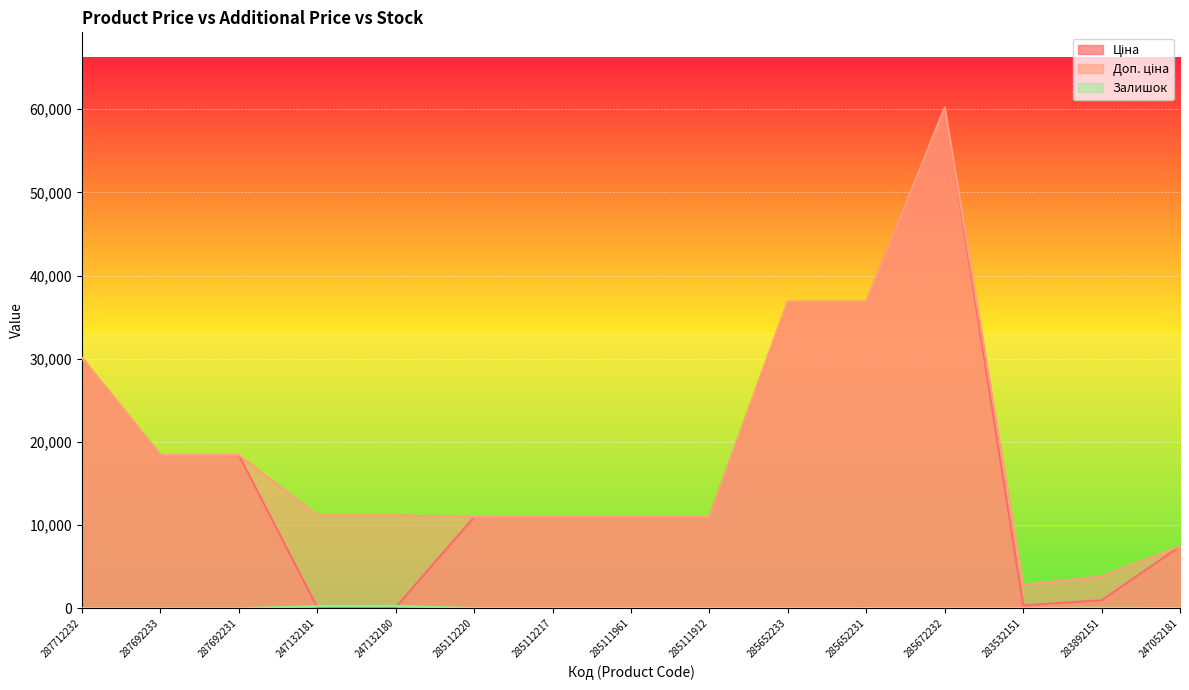

Between which two adjacent categories do Залишок and Ціна first intersect?

287692231 and 247132181